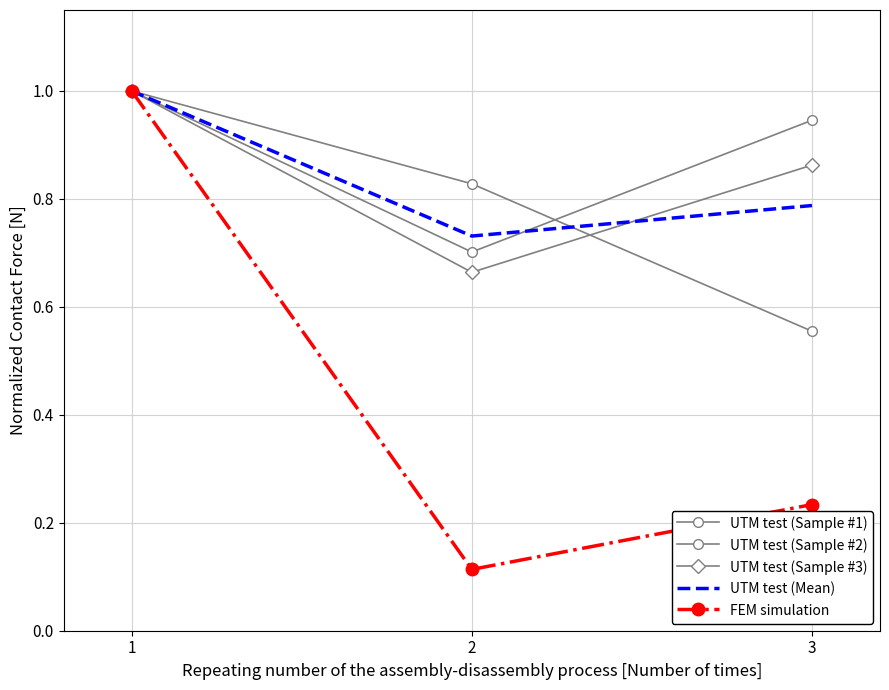

How many FEM simulation values are between 0 and 1?

3